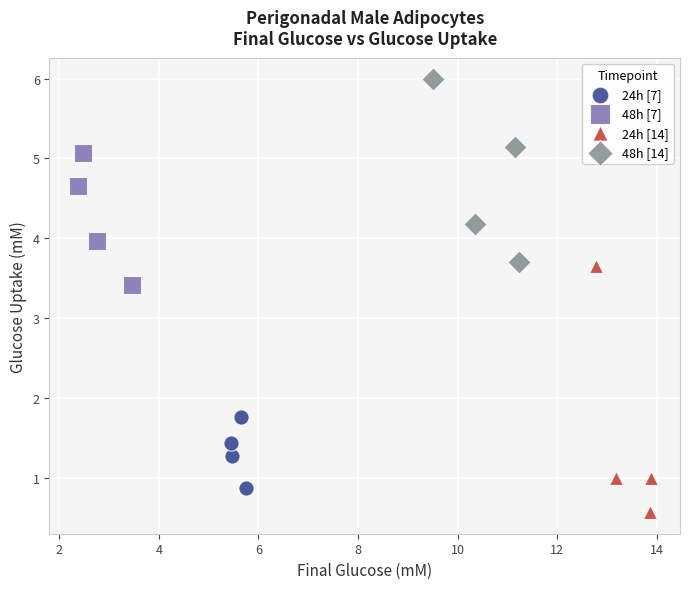

Which series contains the highest Y value?

48h [14]